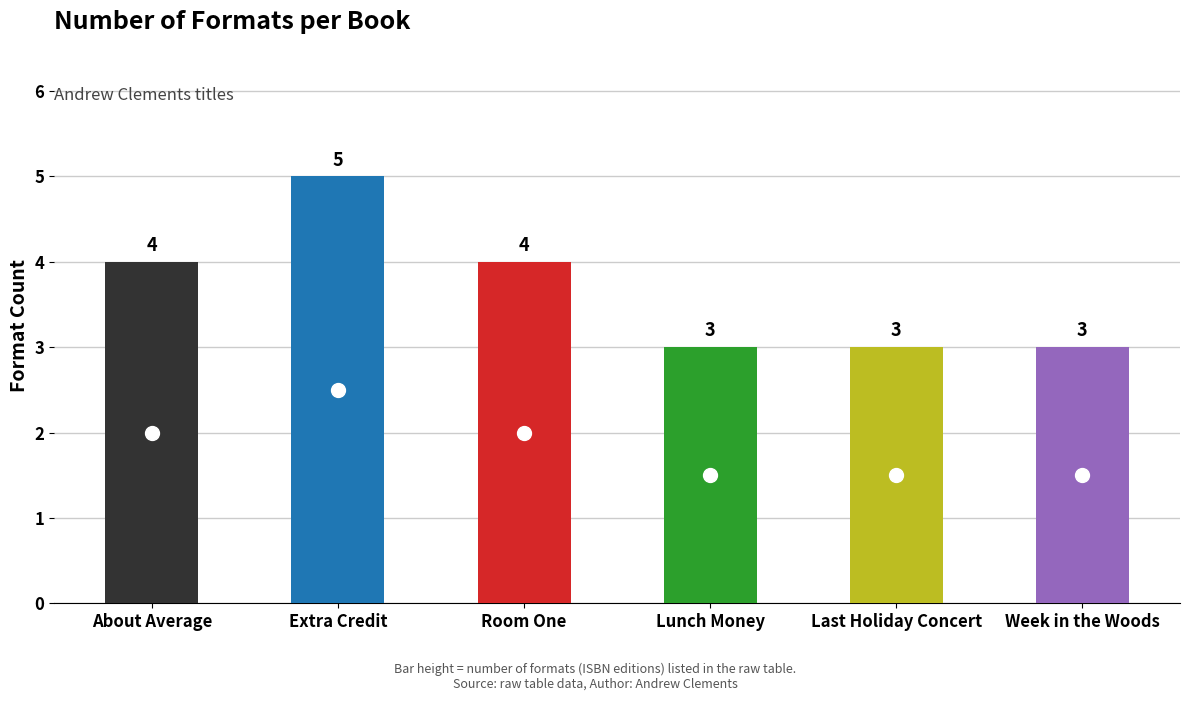

What is the average value?

4